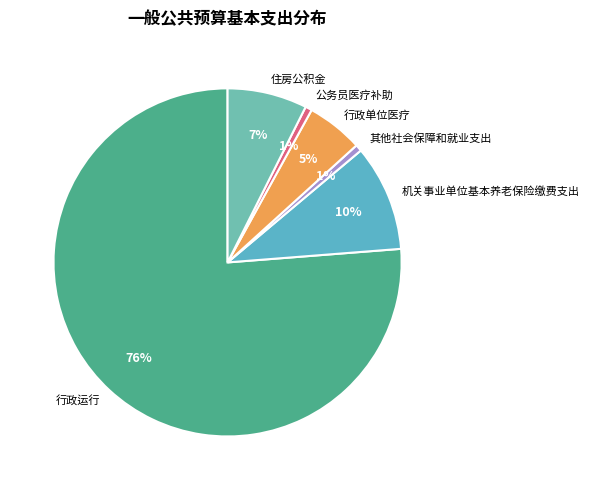

What is the largest slice in the pie chart?

行政运行